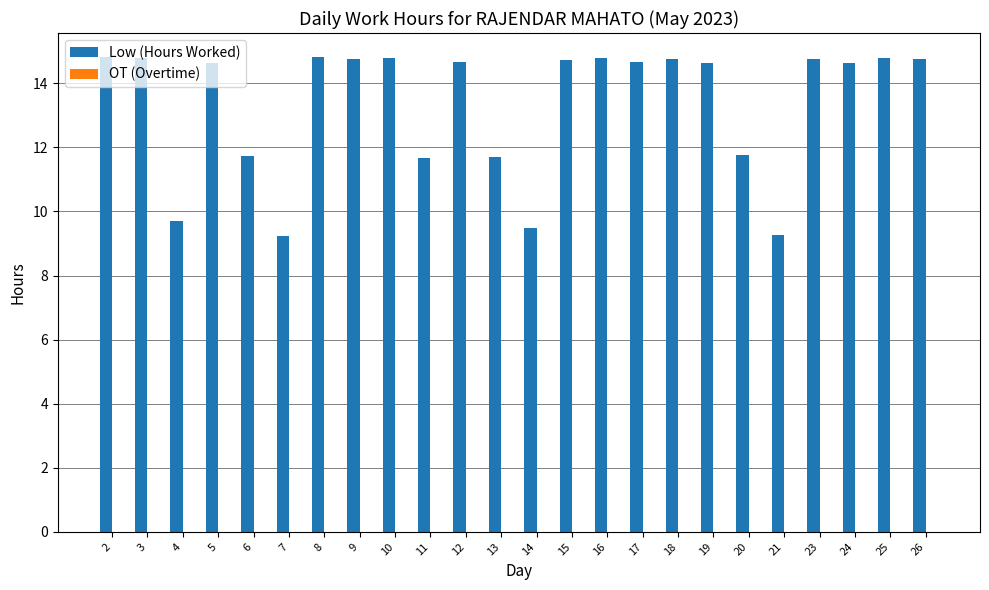

What is the difference between the maximum and second lowest values?

5.6